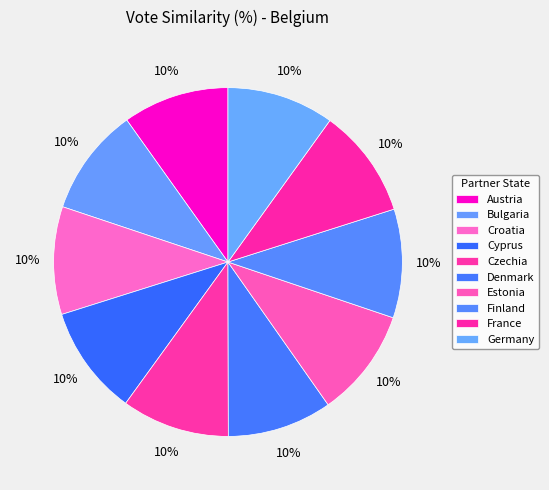

How many slices are in this pie chart?

10